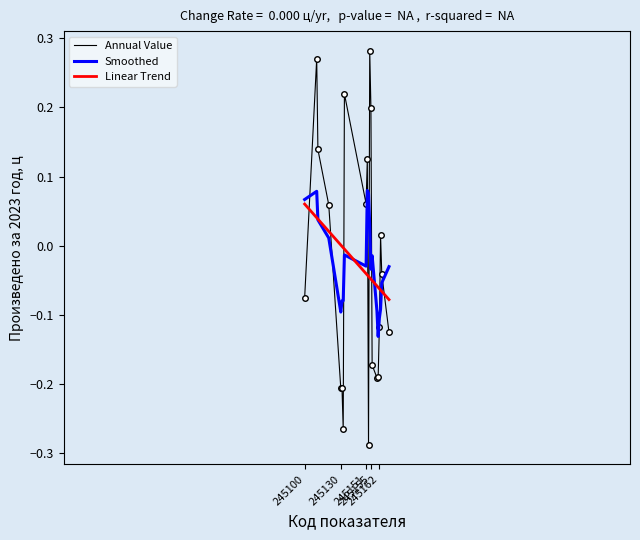

After their last crossing, which series has the higher values: Linear Trend or Annual Value?

Linear Trend